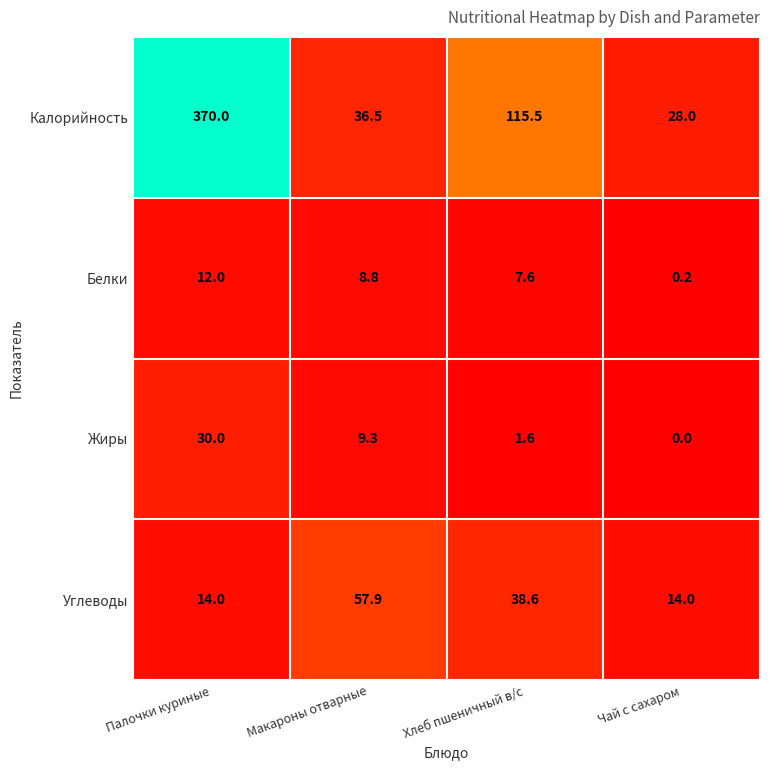

Which series has the largest range (max minus min)?

Калорийность